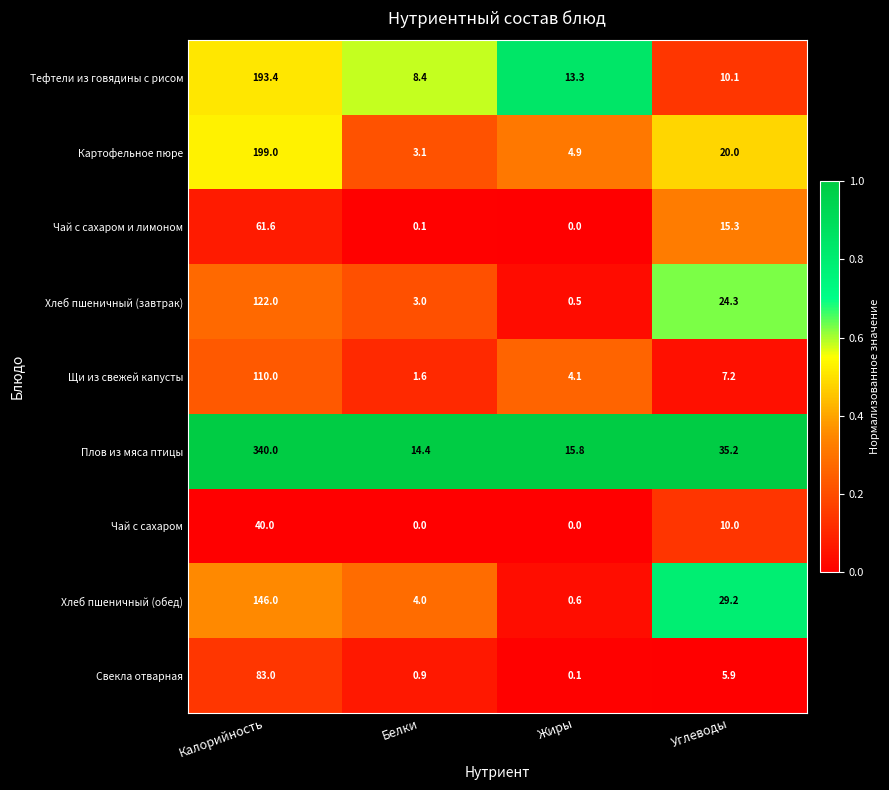

What is the spread (max minus min) of values at Белки?

14.4